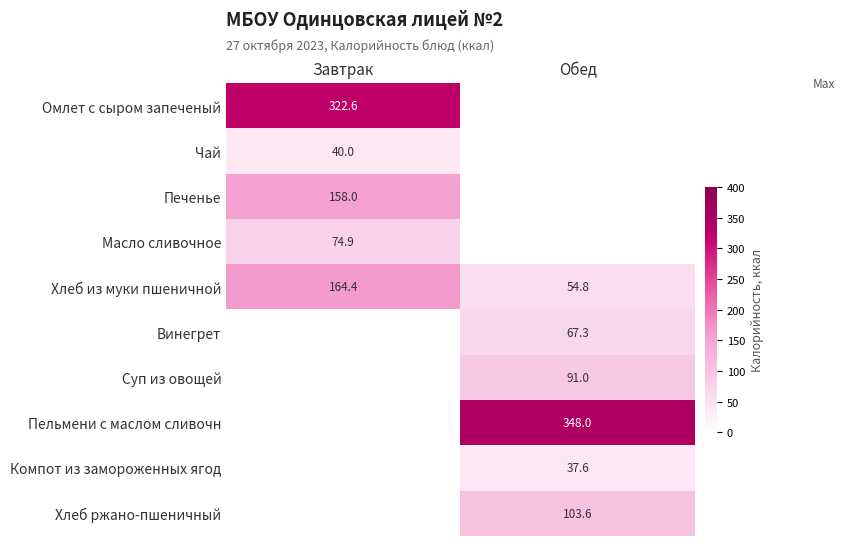

What is the maximum value shown in the chart?

348.0